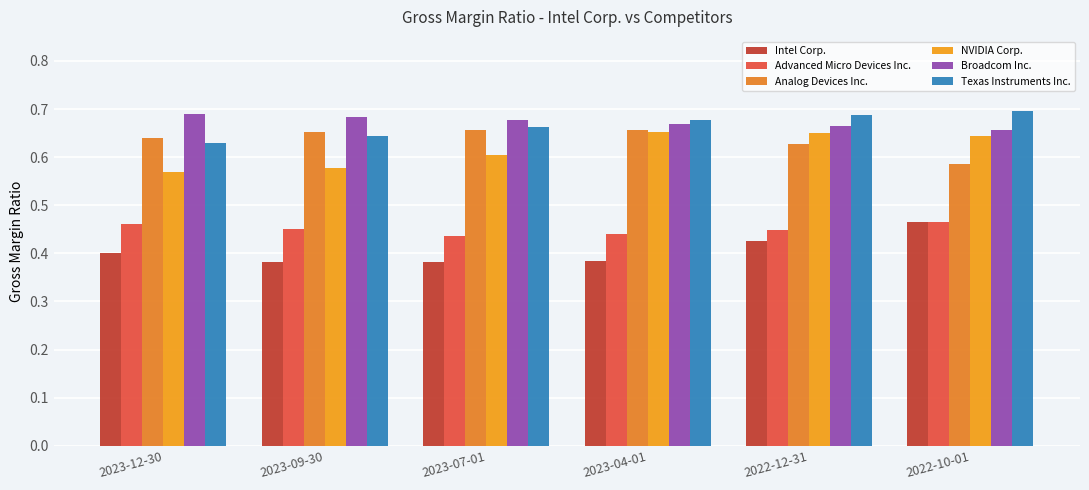

What is the approximate value of Analog Devices Inc. at 2022-10-01?

0.6